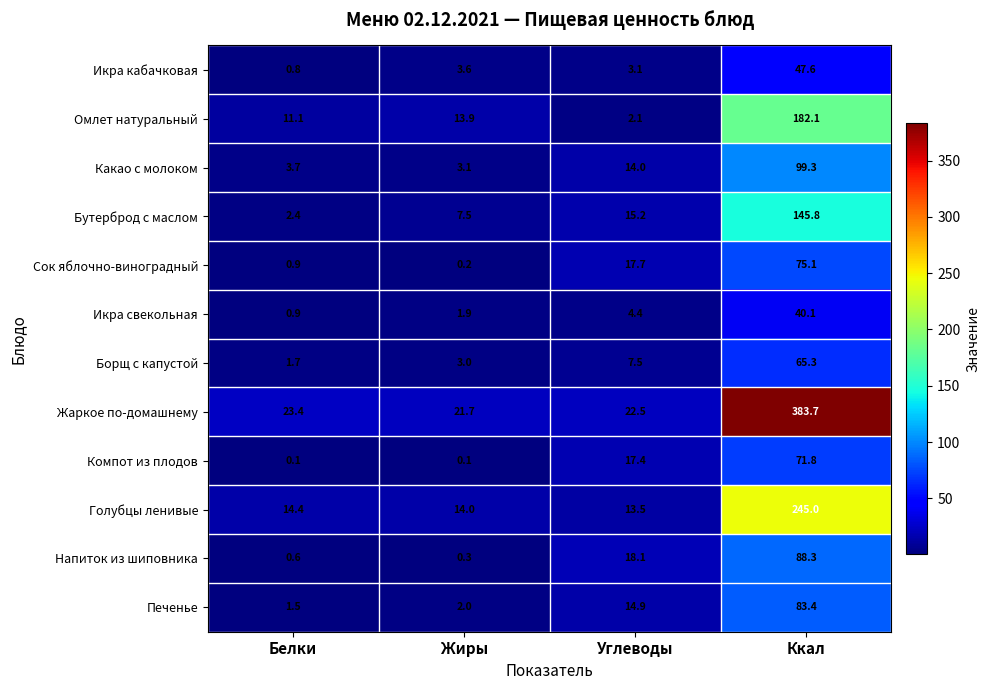

True or false: Бутерброд с маслом has a value of 7.5 at Жиры.

True